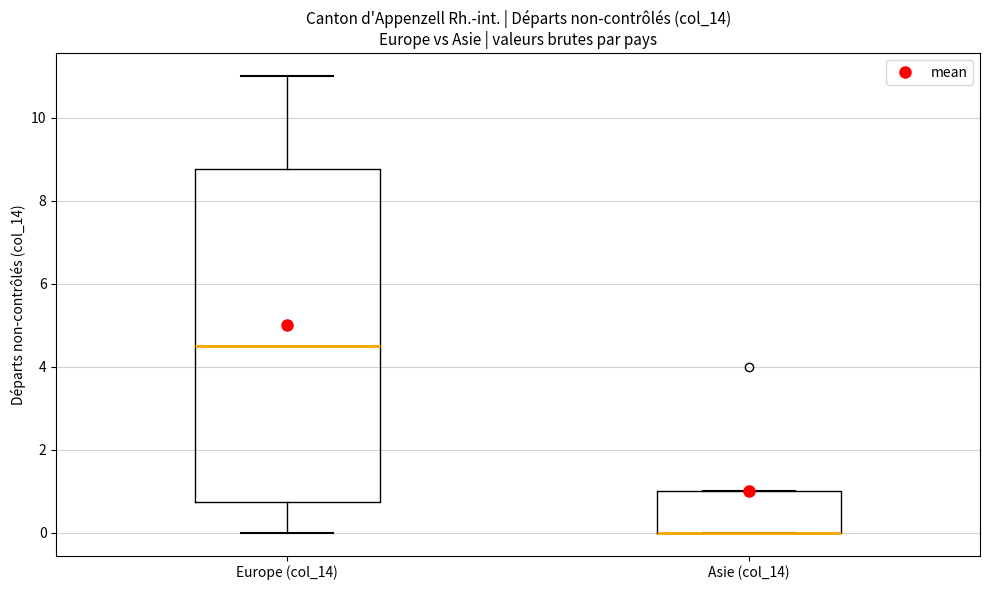

Reading left to right, read every box against the y-axis: the position of its median line, the range the box covers, and the ends of its whiskers. The values are not printed on the chart, so give them approximately, as read against the axis.

Europe (col_14): median 4.6, box 0.8 to 8.8, whiskers 0.0 to 11.0
Asie (col_14): median 0.0 (drawn on the box's lower edge), box 0.0 to 1.0, whiskers 0.0 to 1.0